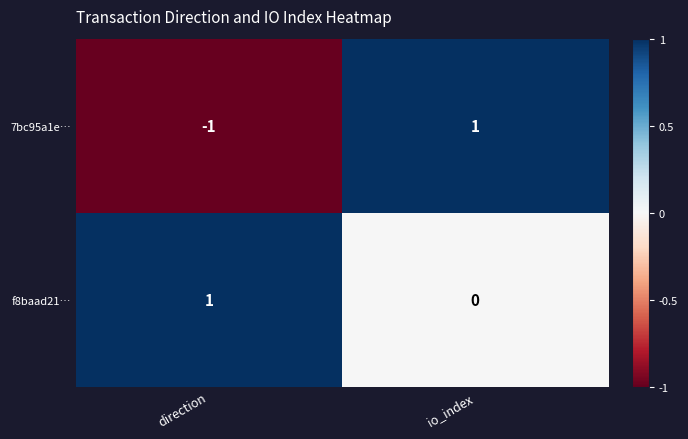

How many data points does each series have?

2